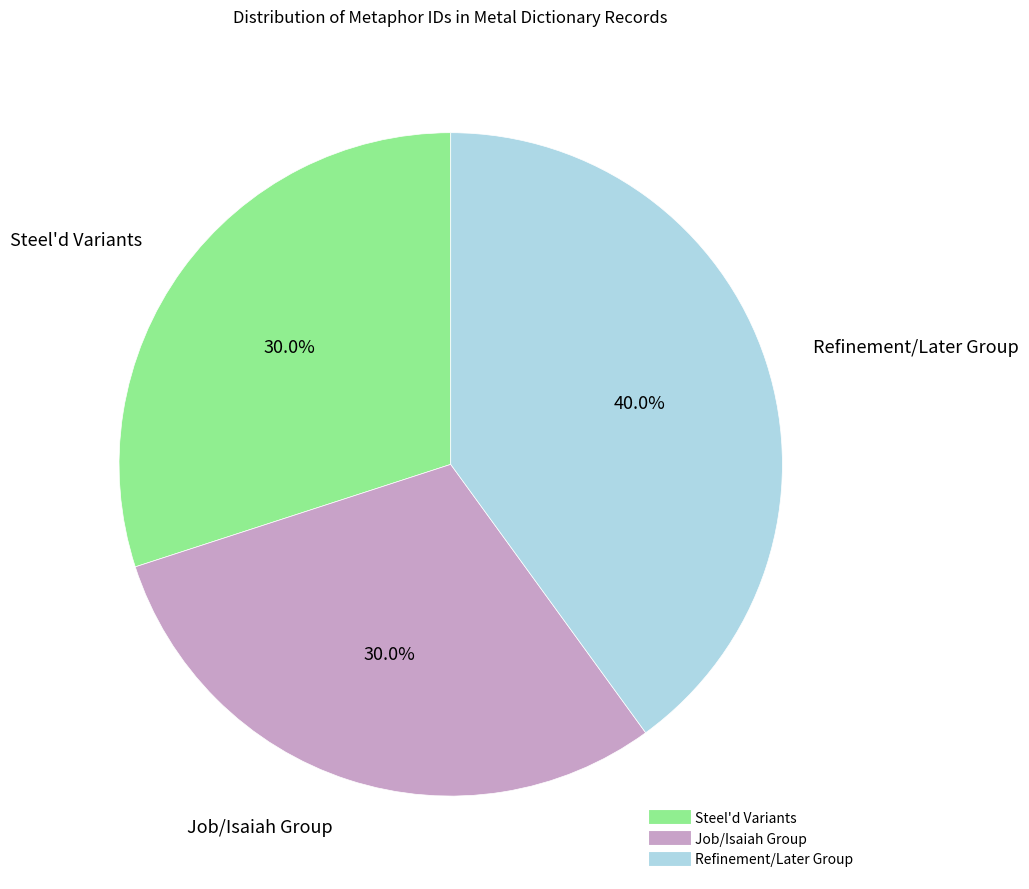

Is there a majority slice in this chart?

No